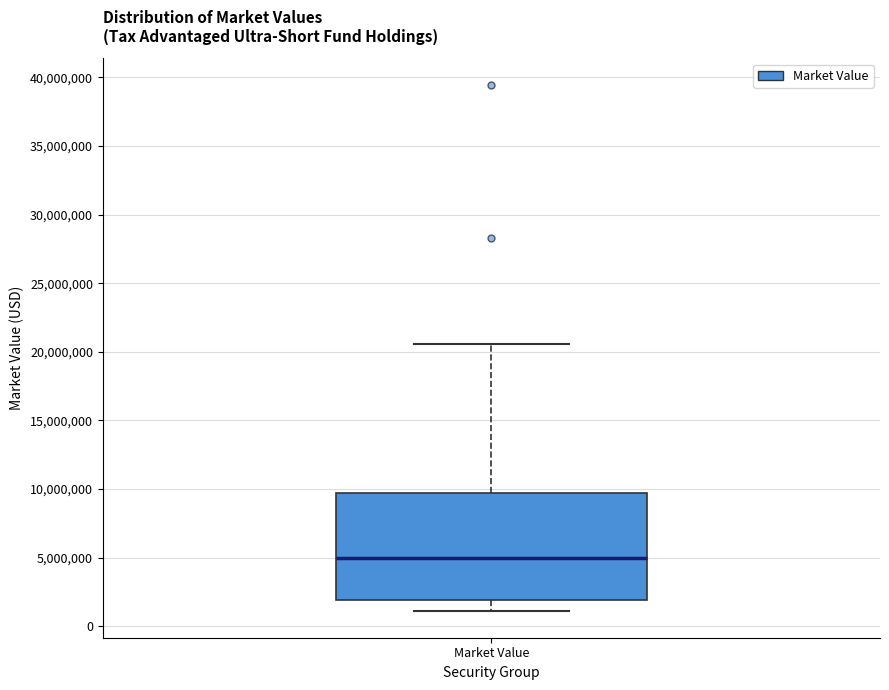

Where is the lower edge of the box for Market Value on the y-axis? The values are not printed on the chart, so give them approximately, as read against the axis.

2000000